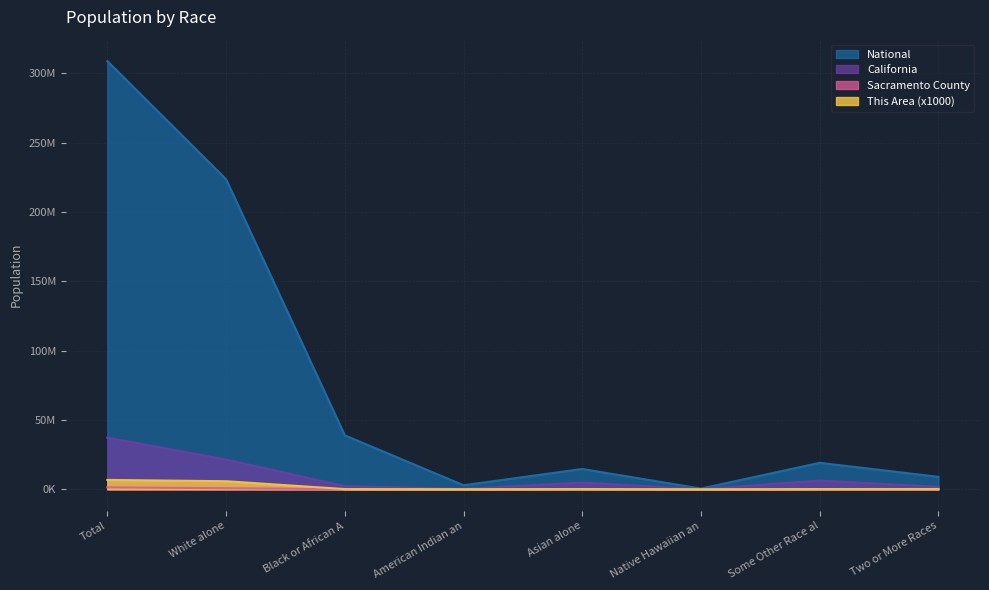

The value of California at Asian alone is 4861007. True or false?

True